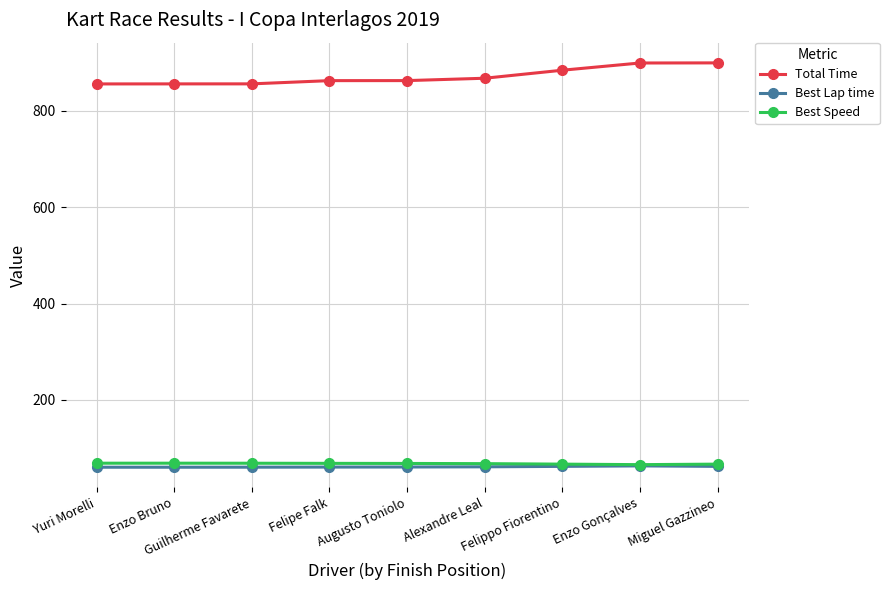

The Best Speed series shows 66.7 at Miguel Gazzineo. True or false?

True